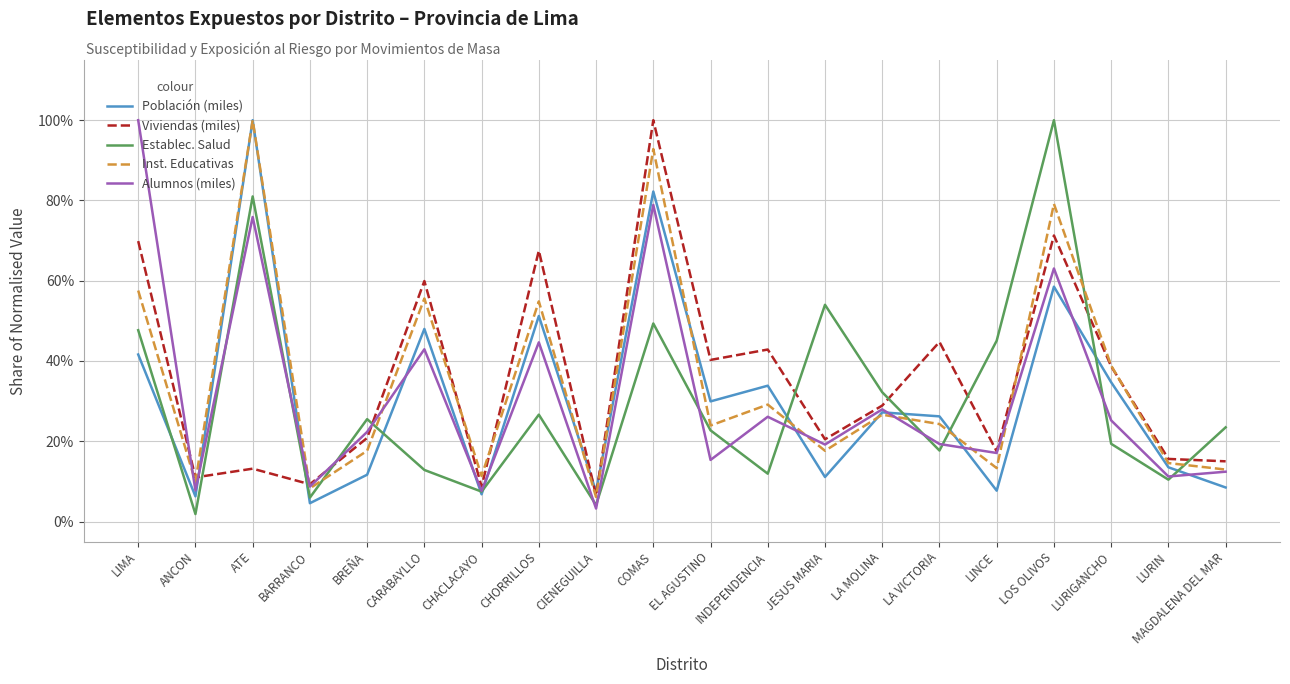

Which category has the lowest value in the Establec. Salud series?

ANCON